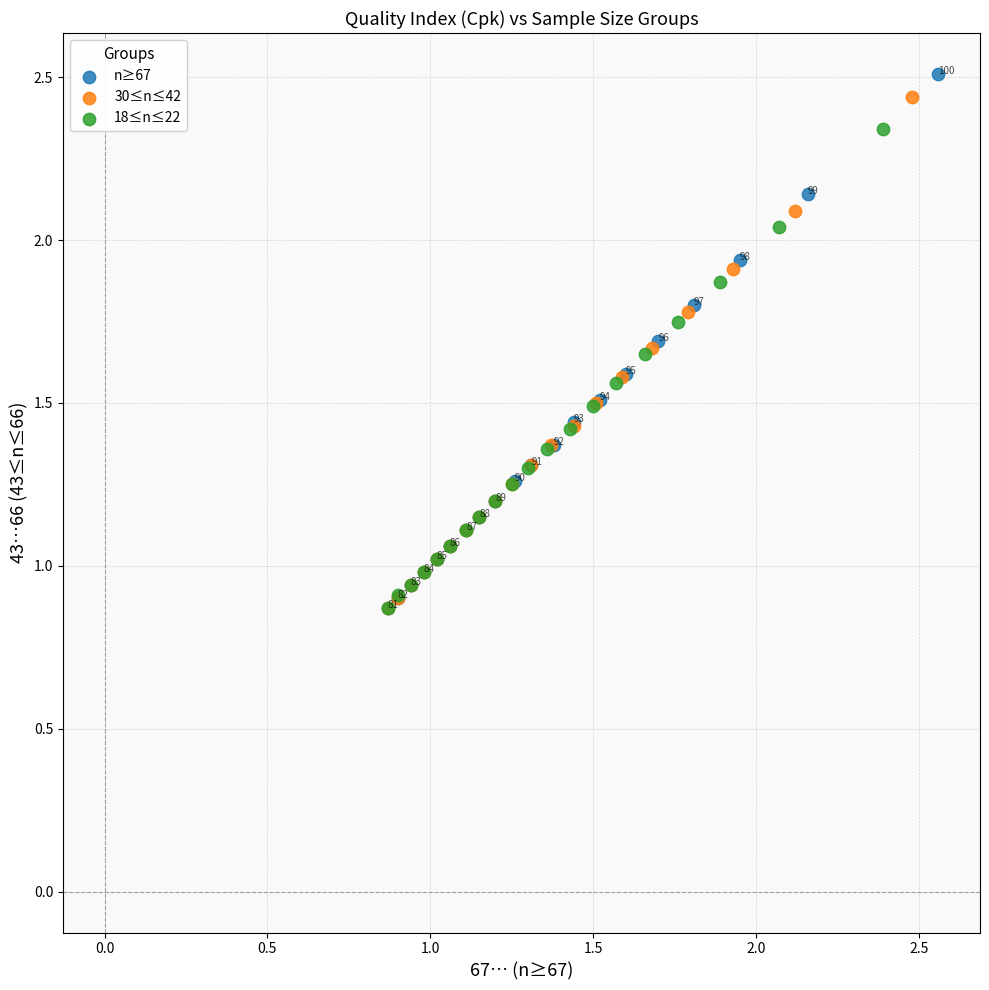

Which series has the largest Y range (max minus min)?

n≥67